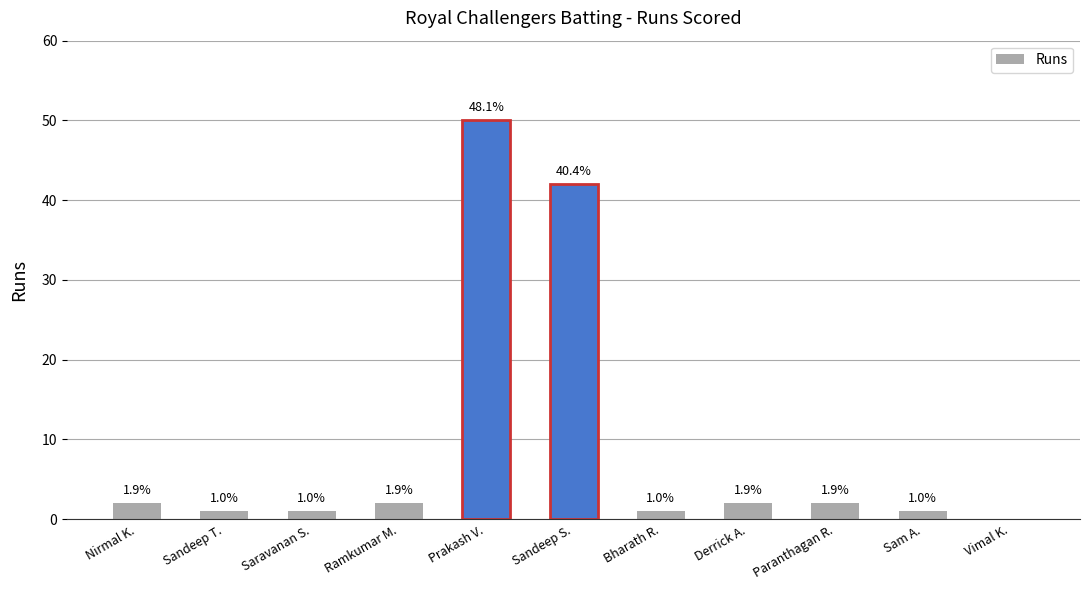

Between Sandeep T. and Vimal K., which is larger?

Sandeep T.